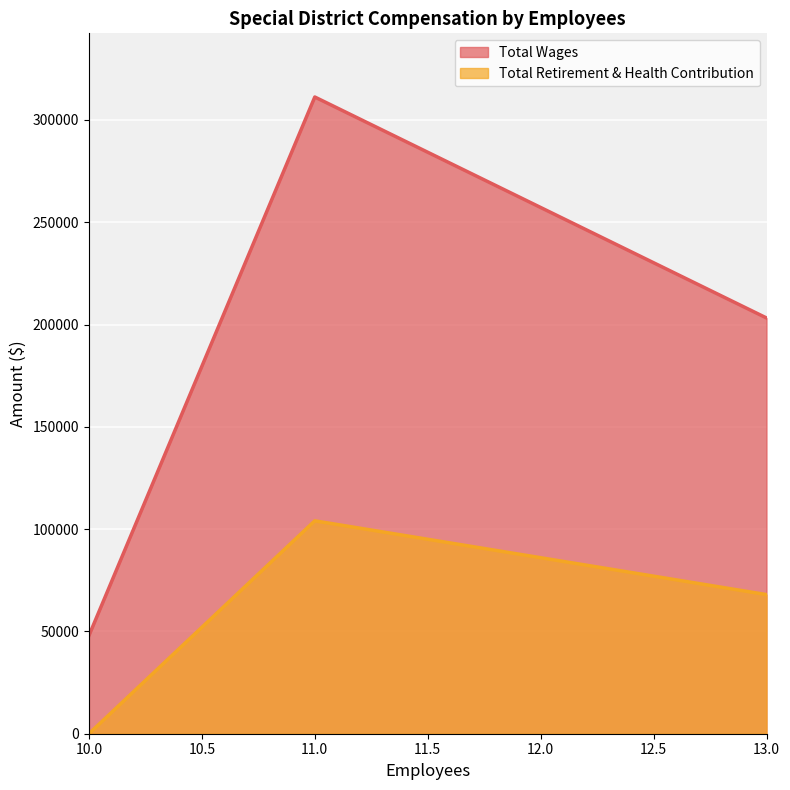

Which series has the largest total across all categories?

Total Wages